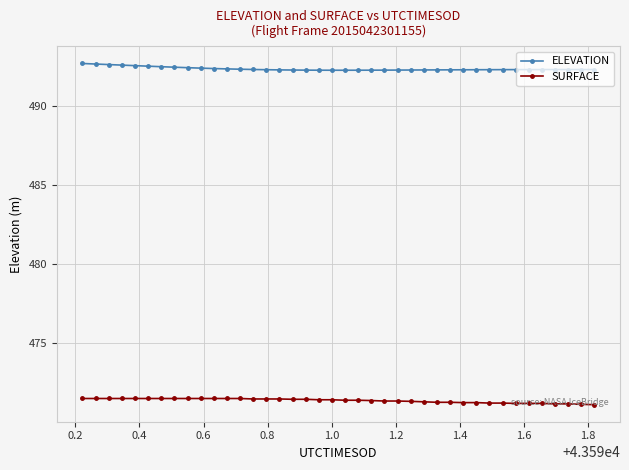

Count the ELEVATION values in the range 492 to 493.

40